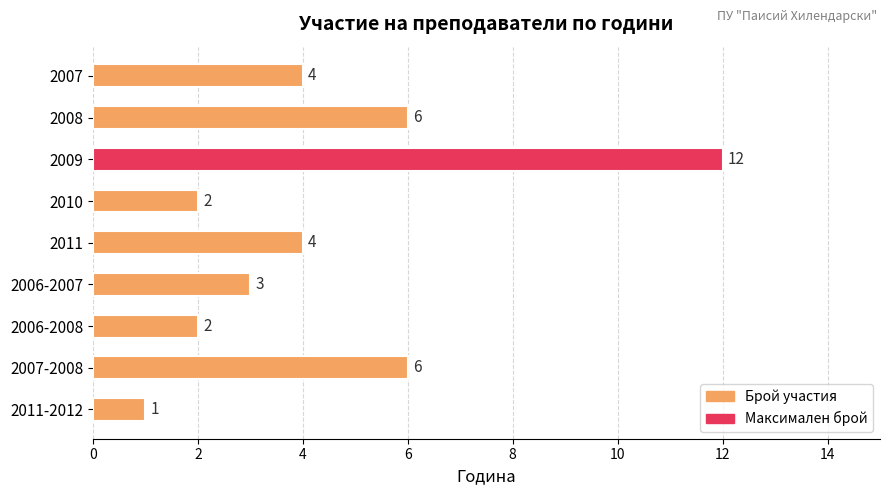

The chart shows a value of 4 at 2007. True or false?

True